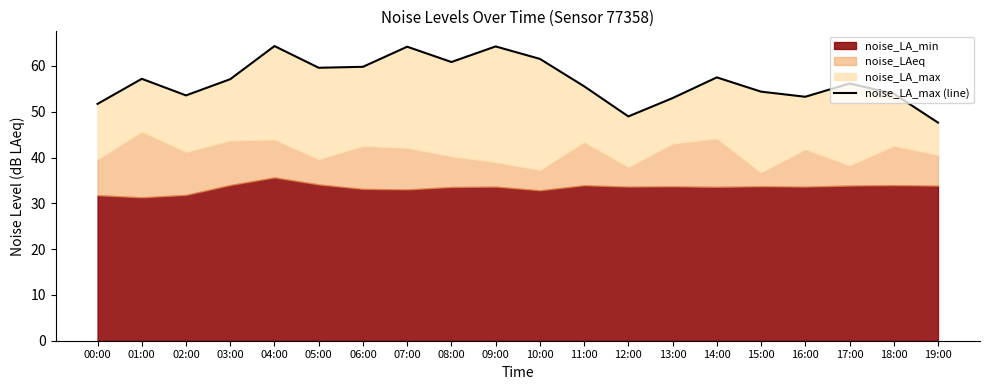

Does the chart display data point markers on the line(s)?

No